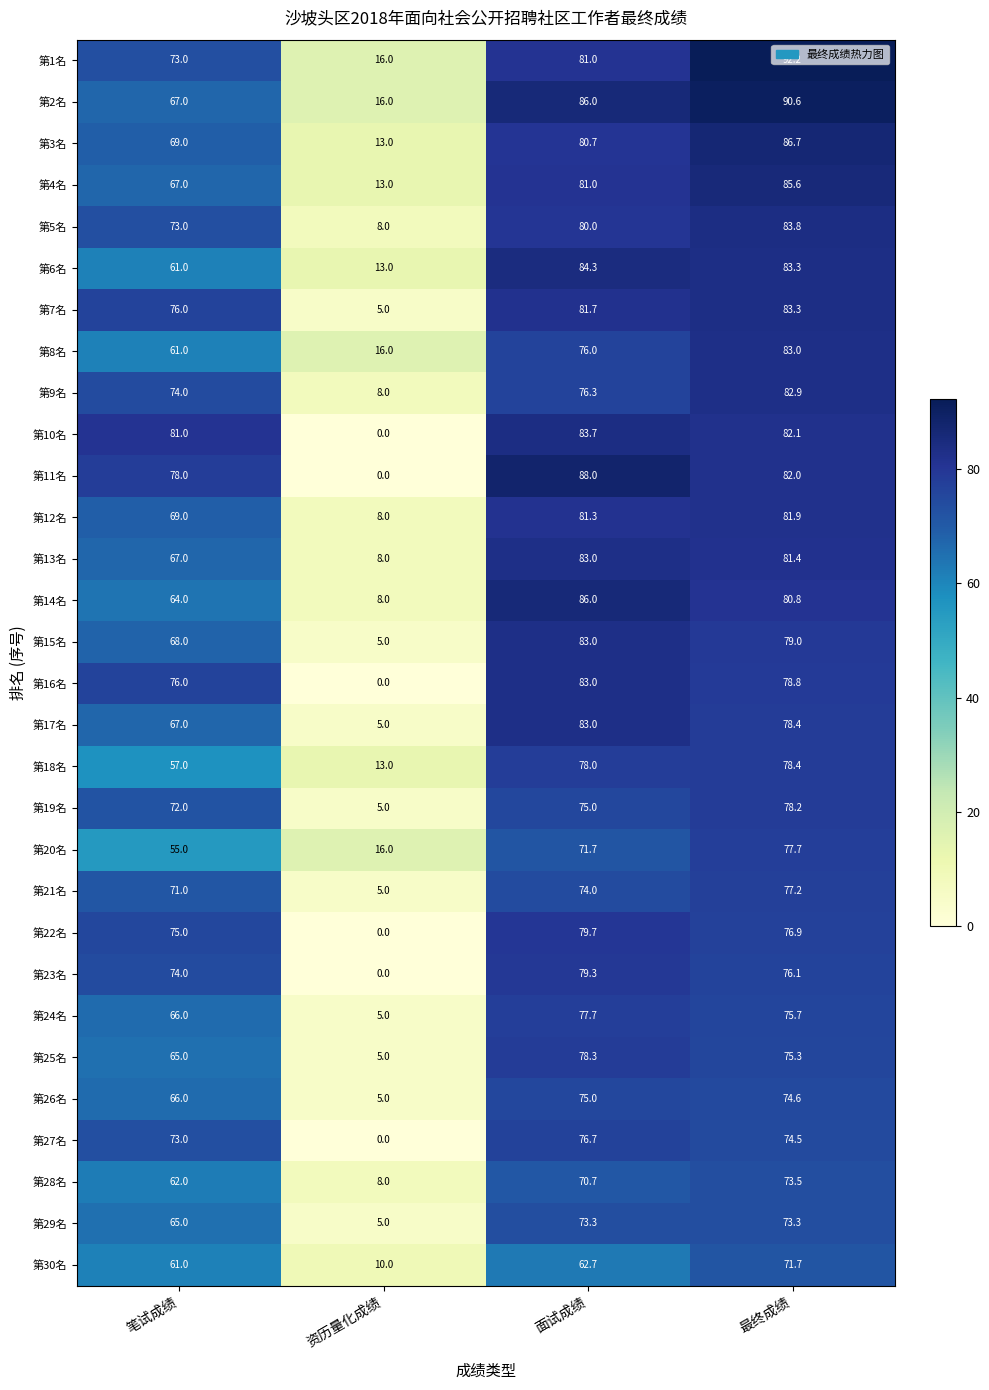

Which series has the widest spread of values?

第11名